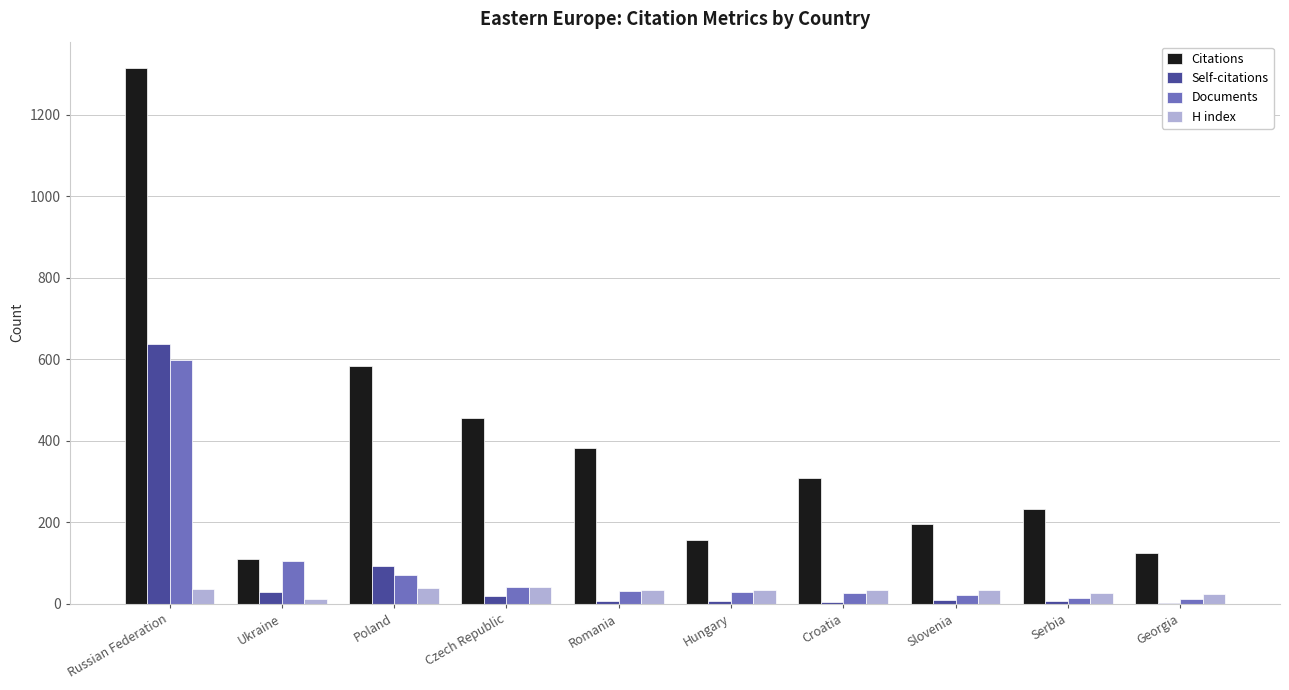

How many groups of bars are there?

10